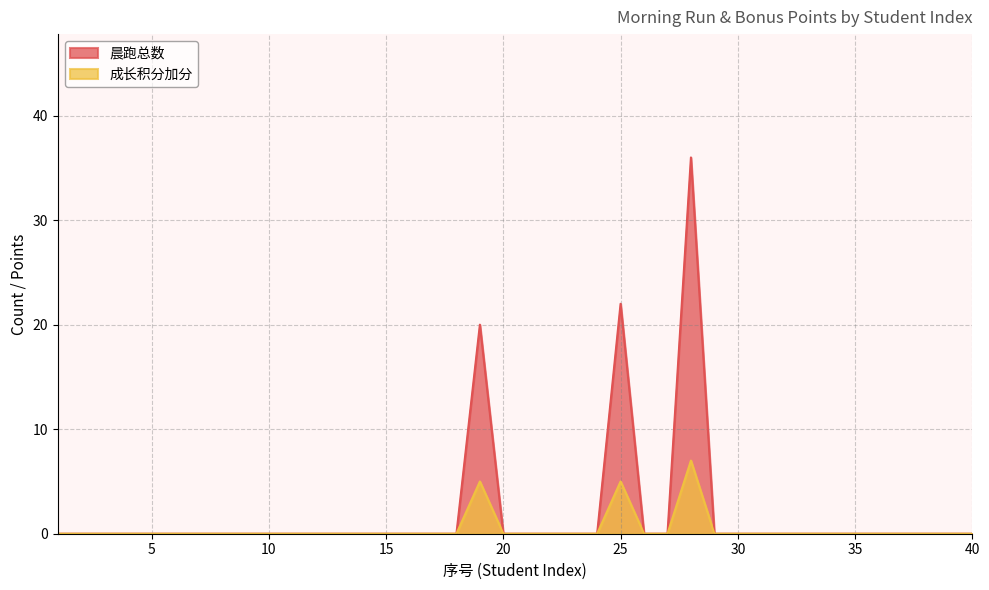

At which category does 成长积分加分 reach its first local peak?

19